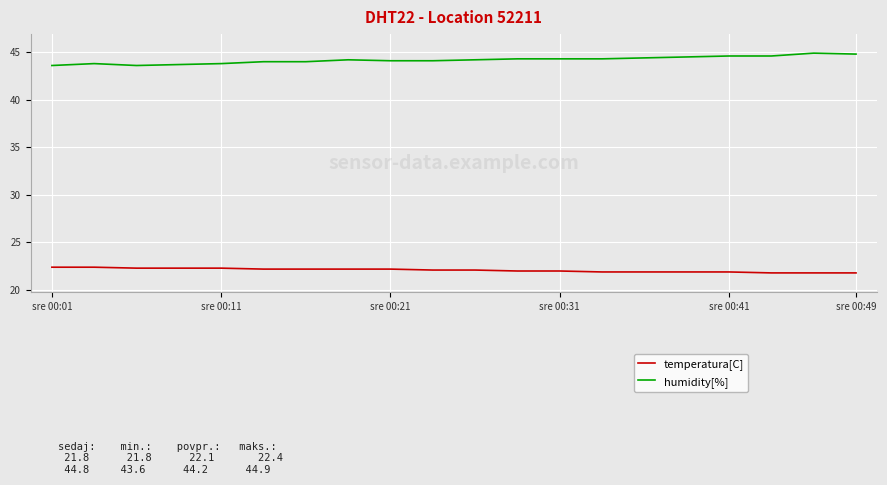

True or false: humidity[%] and temperatura[C] cross at least once.

False